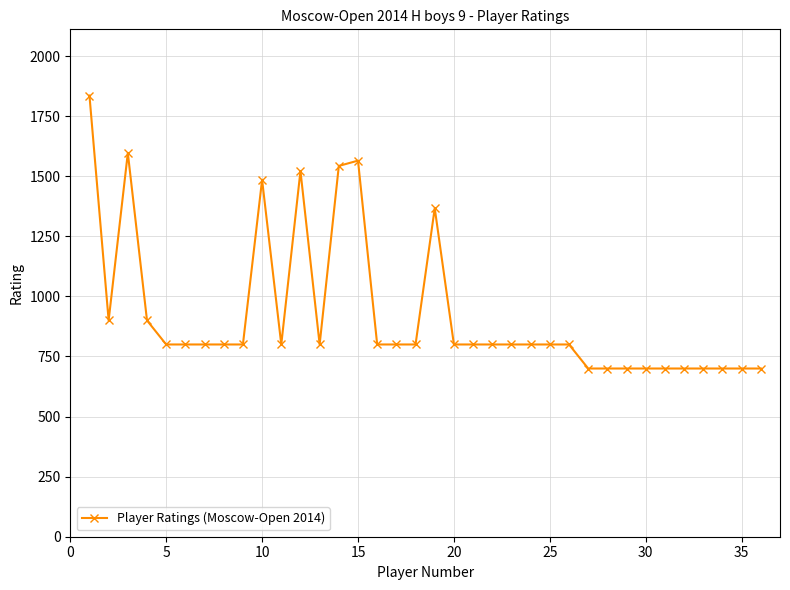

What is the value of the 20th point from the left?

800